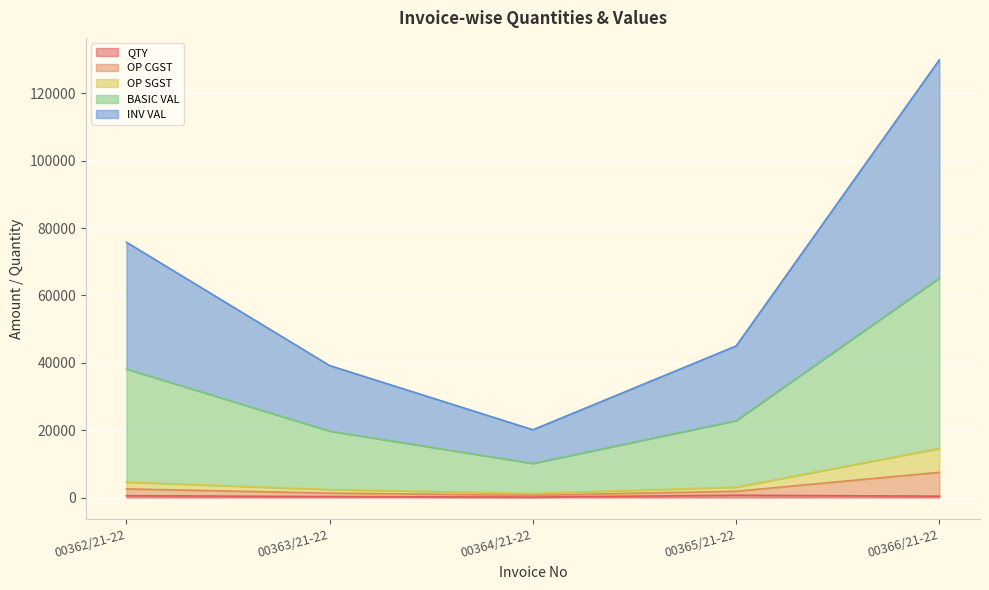

What is the difference between the maximum and minimum values in the INV VAL series?

109802.8